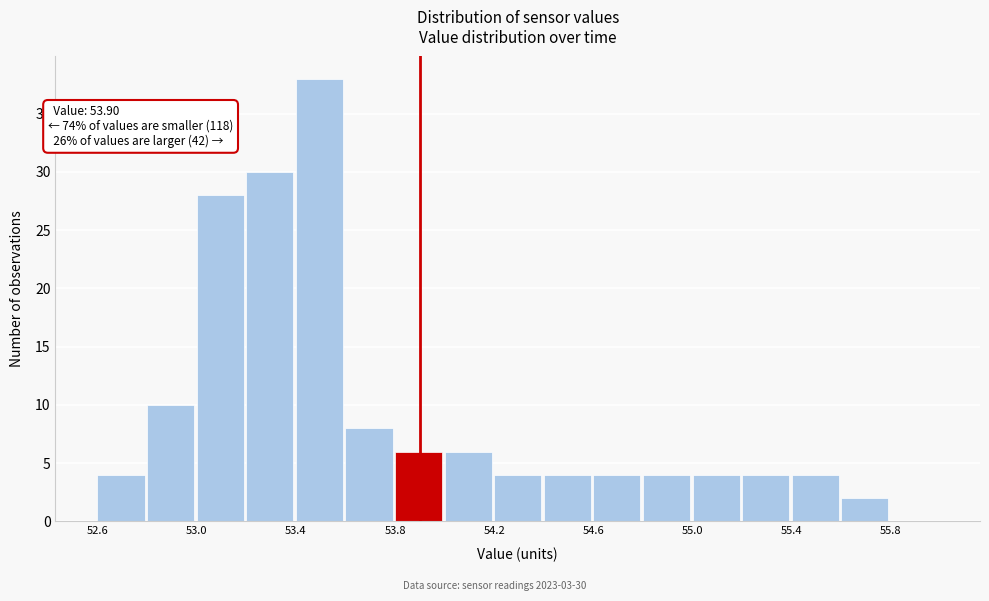

Which range on the x-axis has the tallest bar?

53.4 to 53.6